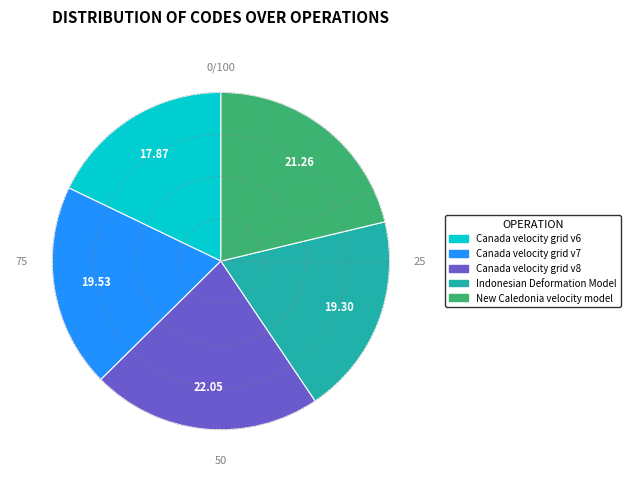

How many segments does this pie chart have?

5